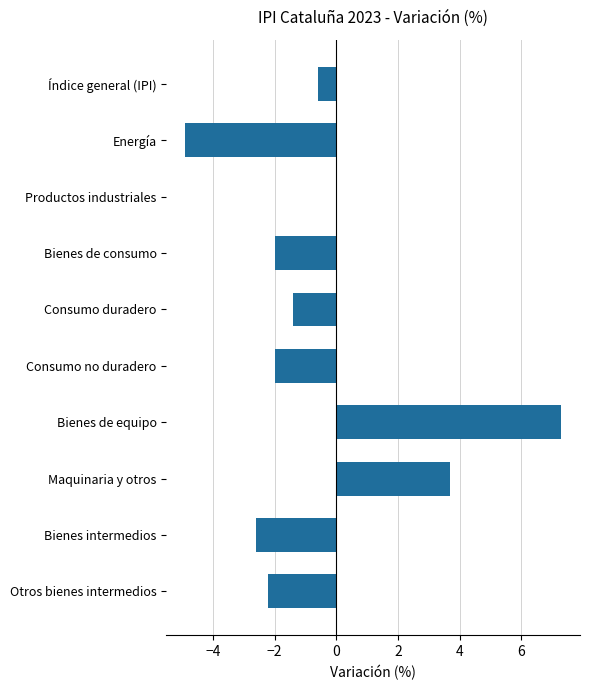

The chart shows a value of -3.1 at Bienes de consumo. True or false?

False